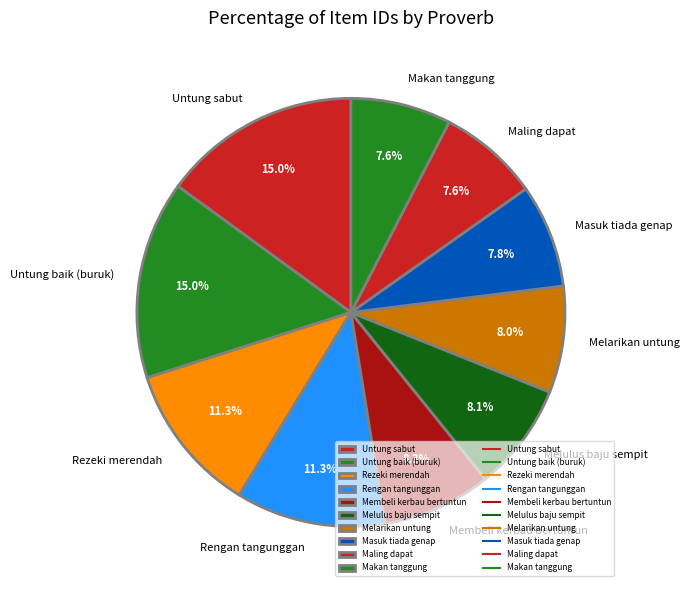

What is the ratio of the value at Melarikan untung to the value at Rezeki merendah?

0.7